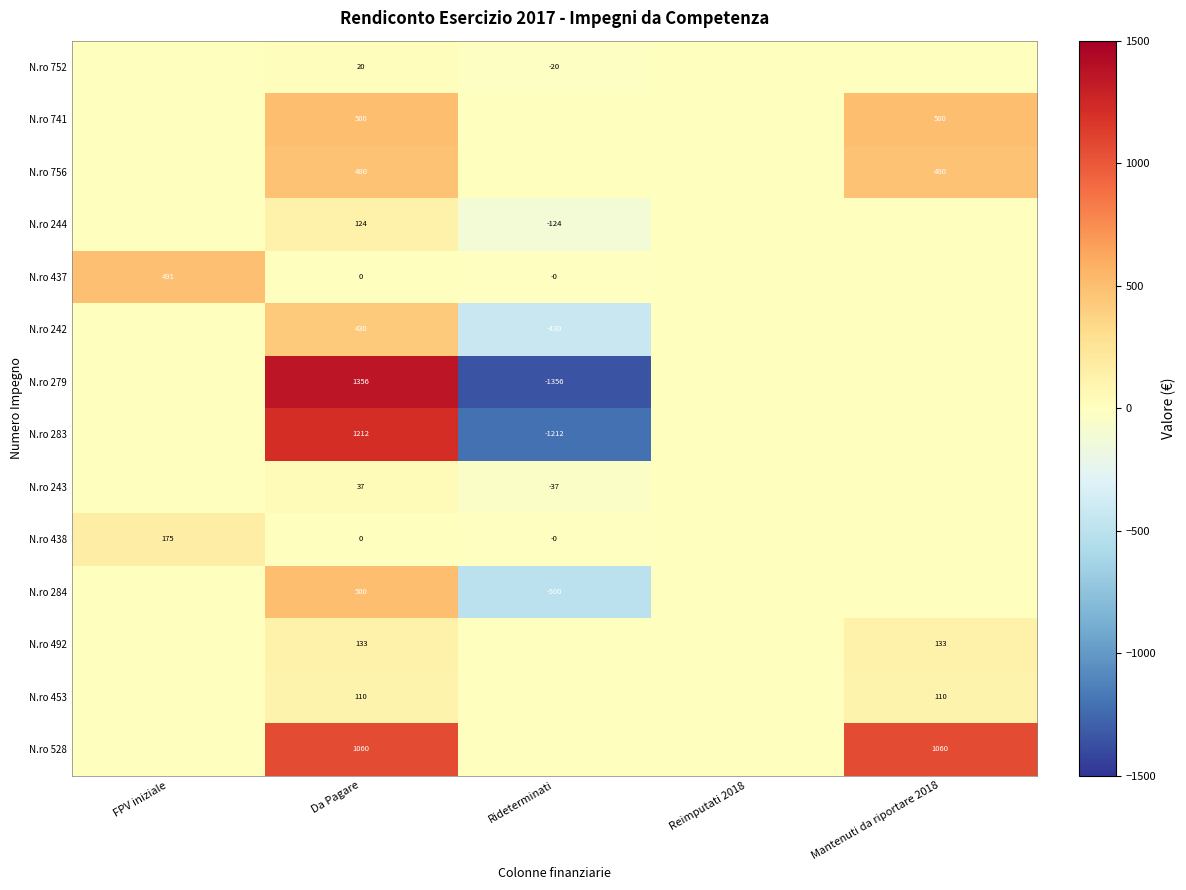

The value of N.ro 438 at FPV iniziale is 310. True or false?

False